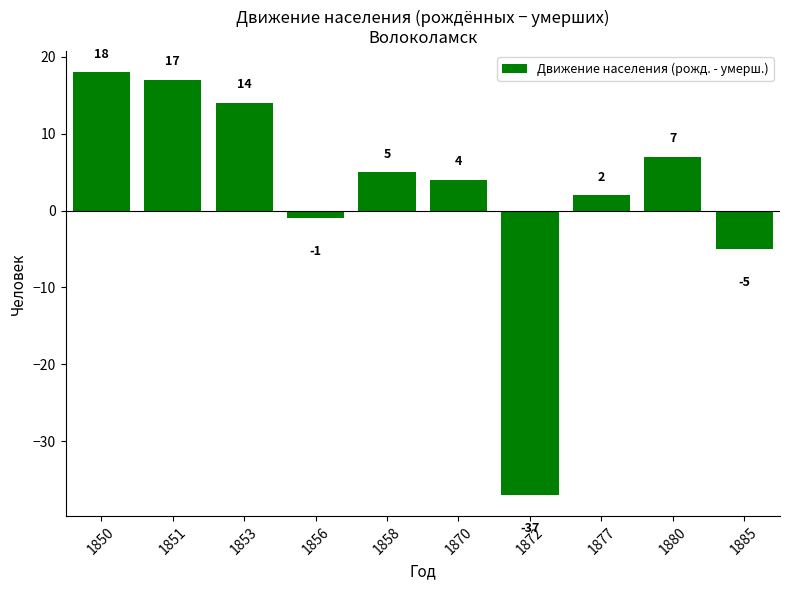

True or false: the data shows 4 at 1870.

True